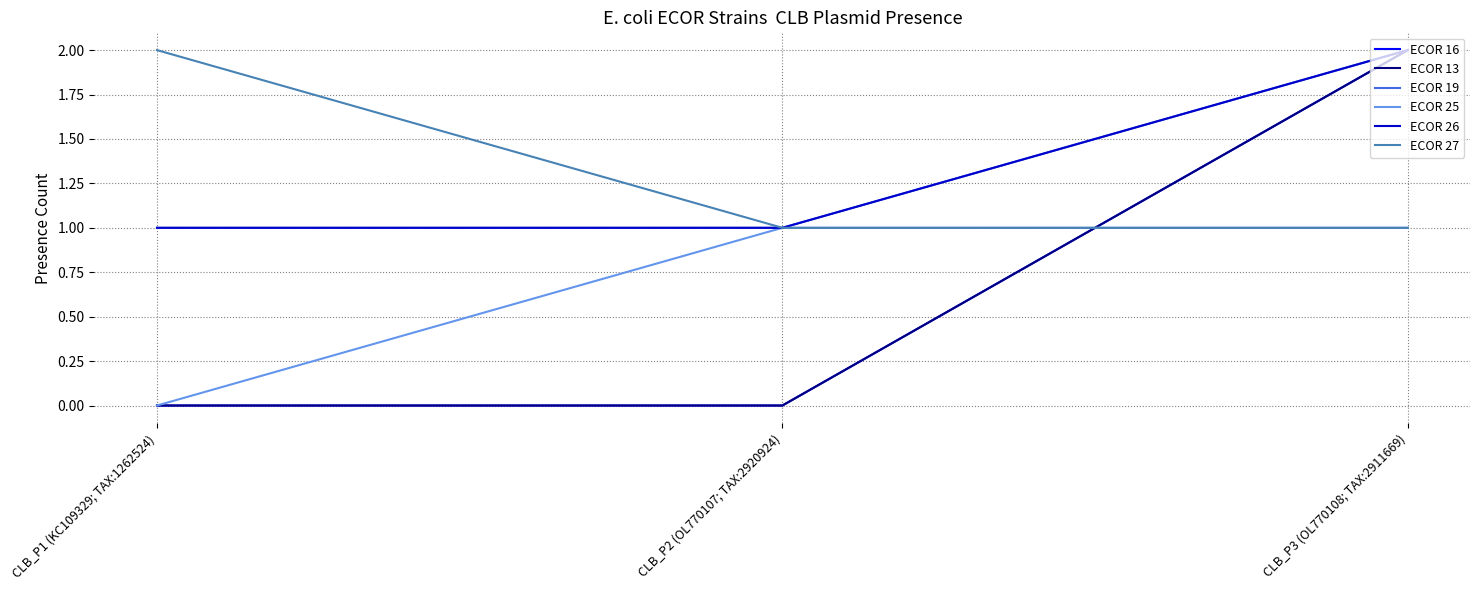

The ECOR 27 series shows 1 at CLB_P2 (OL770107; TAX:2920924). True or false?

True